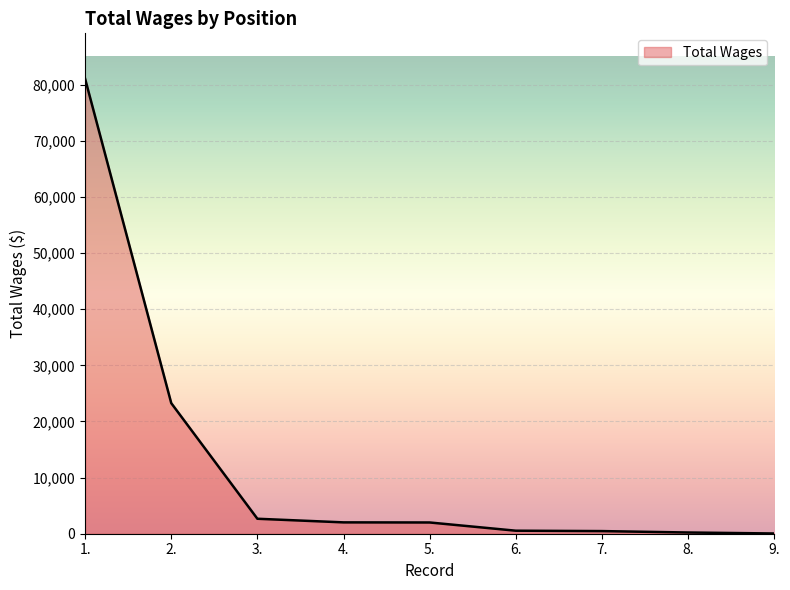

At which category does the chart reach its peak across all series?

1.